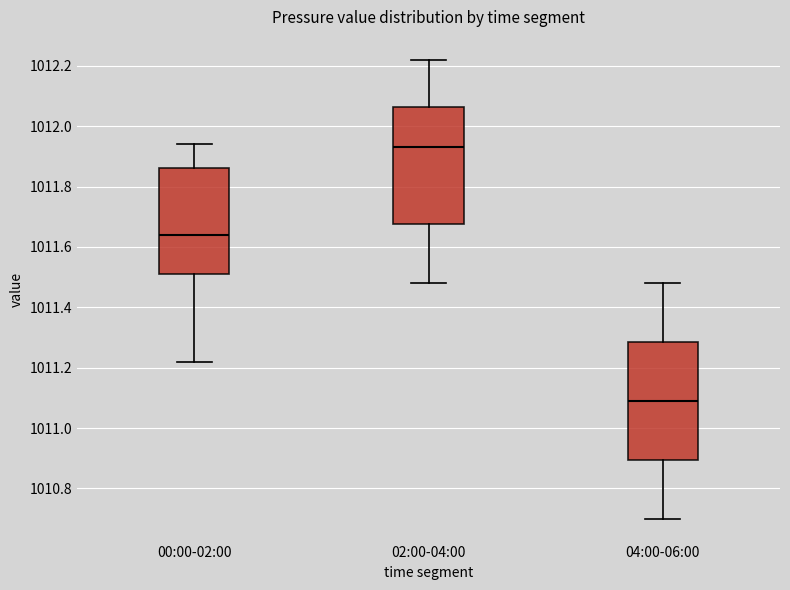

Reading left to right, transcribe this box plot: for each box, give where its median line is, the range the box spans, and where its two whiskers end, as read against the y-axis. The values are not printed on the chart, so give them approximately, as read against the axis.

00:00-02:00: median 1011.64, box 1011.52 to 1011.86, whiskers 1011.22 to 1011.94
02:00-04:00: median 1011.94, box 1011.68 to 1012.06, whiskers 1011.48 to 1012.22
04:00-06:00: median 1011.10, box 1010.90 to 1011.28, whiskers 1010.70 to 1011.48